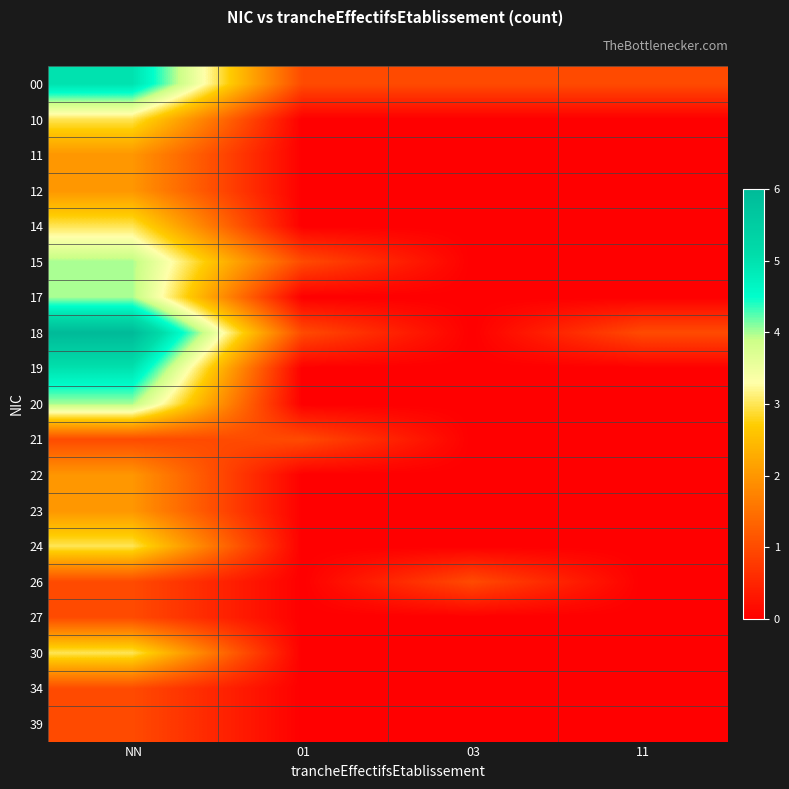

Count the number of categories in the chart.

4